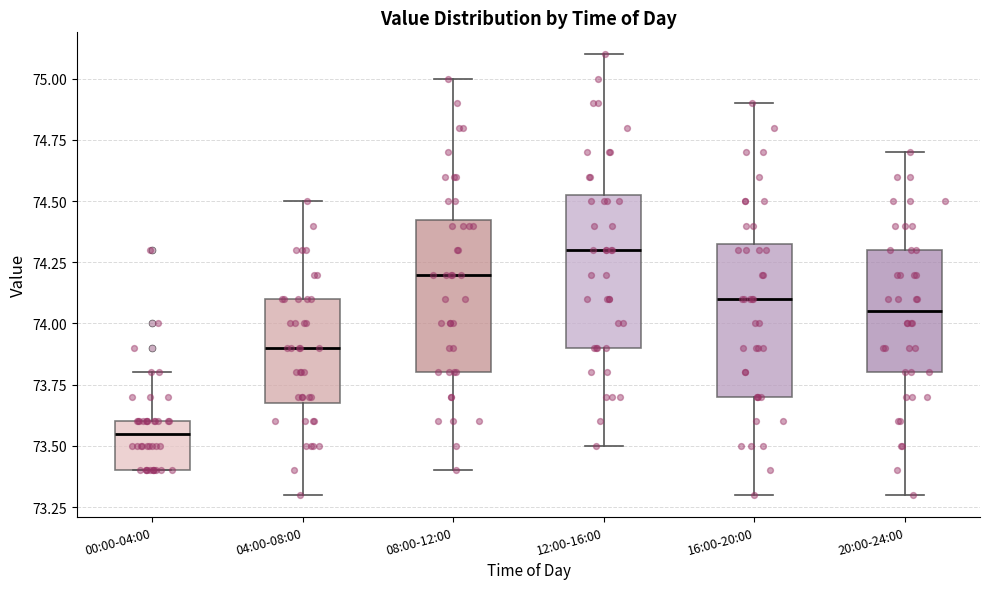

Reading left to right, transcribe this box plot: for each box, give where its median line is, the range the box spans, and where its two whiskers end, as read against the y-axis. The values are not printed on the chart, so give them approximately, as read against the axis.

00:00-04:00: median 73.55, box 73.40 to 73.60, whiskers 73.40 to 73.80
04:00-08:00: median 73.90, box 73.70 to 74.10, whiskers 73.30 to 74.50
08:00-12:00: median 74.20, box 73.80 to 74.45, whiskers 73.40 to 75.00
12:00-16:00: median 74.30, box 73.90 to 74.55, whiskers 73.50 to 75.10
16:00-20:00: median 74.10, box 73.70 to 74.35, whiskers 73.30 to 74.90
20:00-24:00: median 74.05, box 73.80 to 74.30, whiskers 73.30 to 74.70